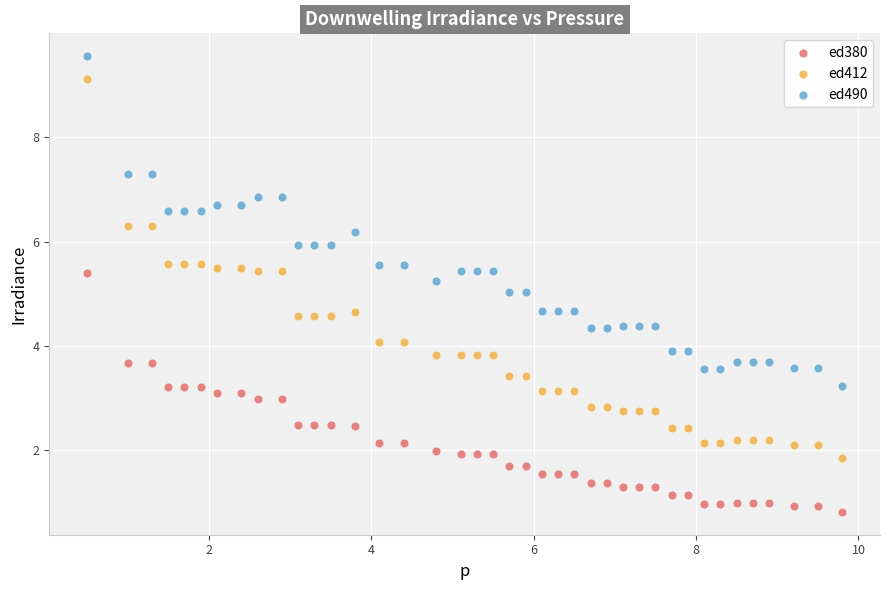

What are all the series names shown in the legend?

ed380, ed412, ed490